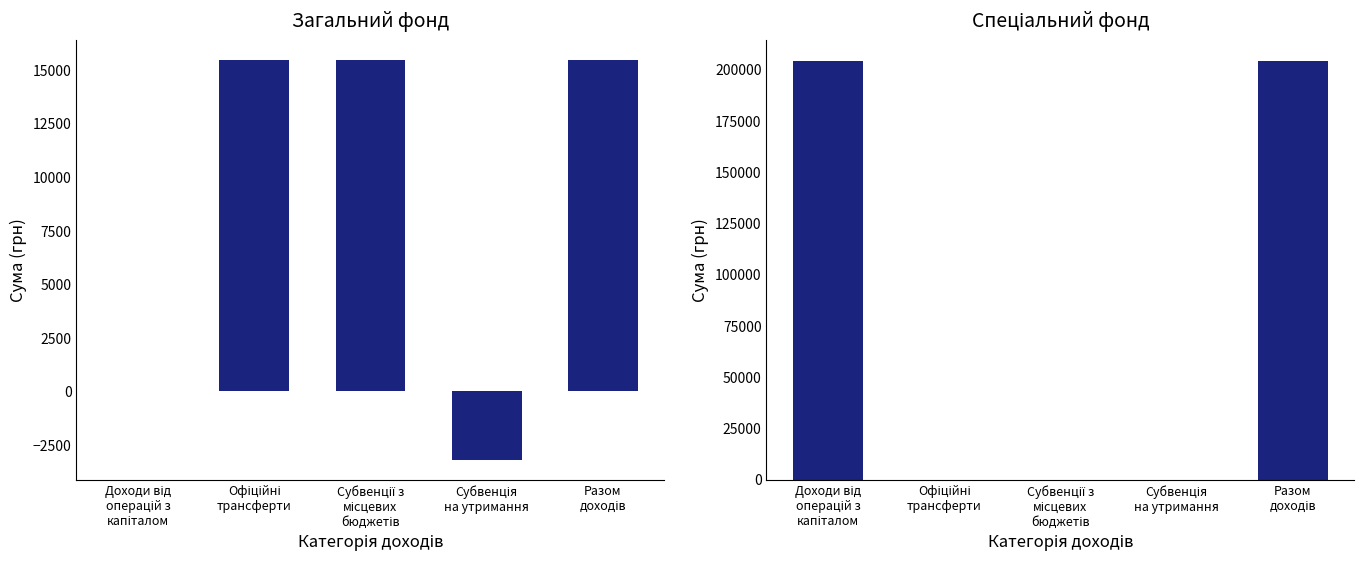

At Офіційні
трансферти, list the series in order from smallest to largest.

Спеціальний фонд, Загальний фонд